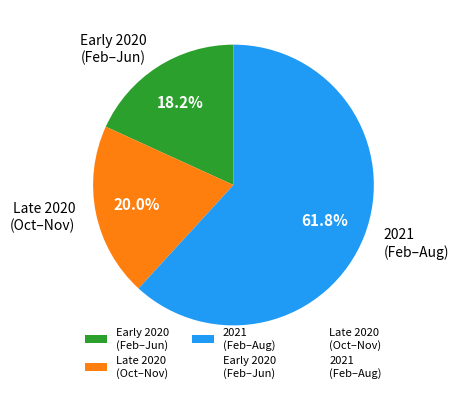

Rank the categories by value from highest to lowest.

2021 (Feb–Aug), Late 2020 (Oct–Nov), Early 2020 (Feb–Jun)